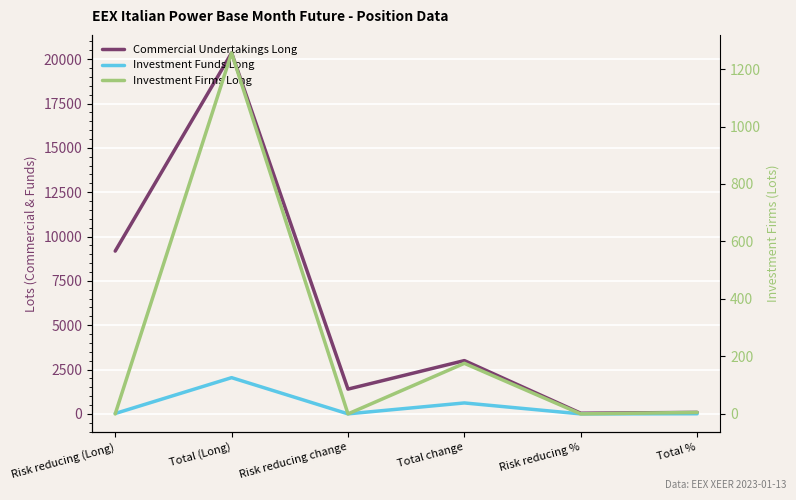

True or false: Investment Firms Long and Investment Funds Long cross at least once.

False